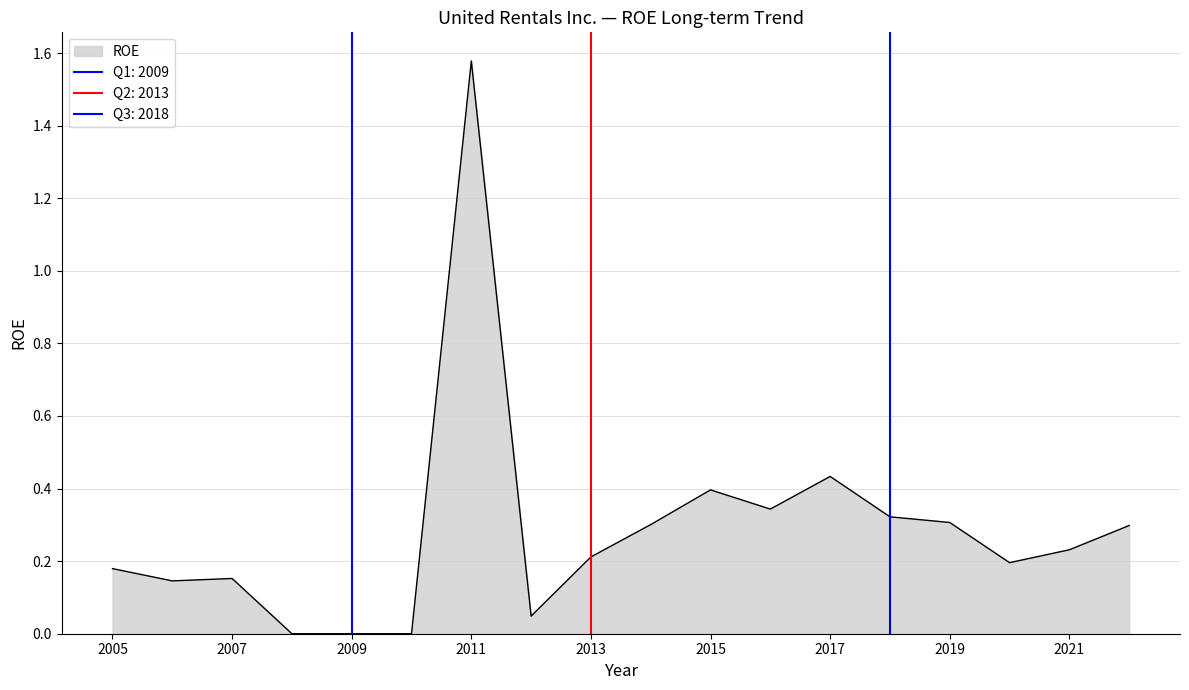

Reading right to left, what are all the values shown in this chart?

2022=0.3	2021=0.2	2020=0.2	2019=0.3	2018=0.3	2017=0.4	2016=0.3	2015=0.4	2014=0.3	2013=0.2	2012=0.0	2011=1.6	2010=0.0	2009=0.0	2008=0.0	2007=0.2	2006=0.1	2005=0.2